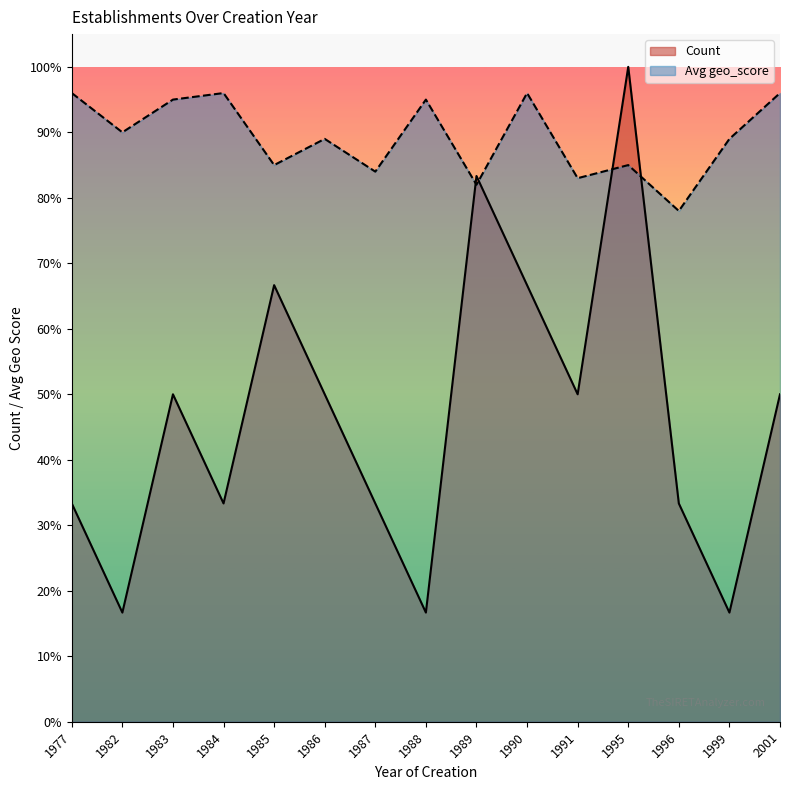

At which category is the sum across all series the highest?

1995